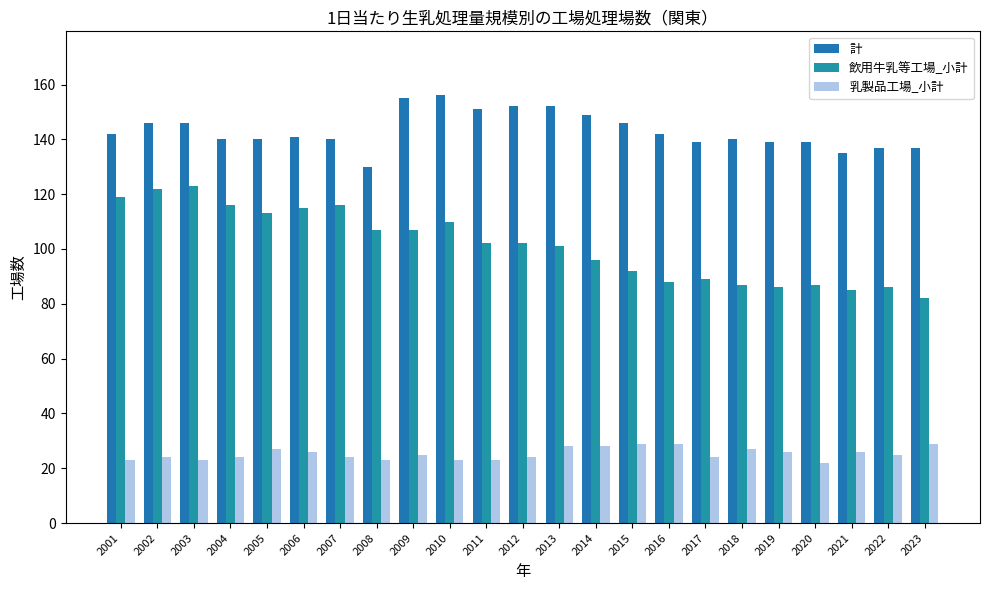

What is the value of the 乳製品工場_小計 bar at the 4th from the left?

24